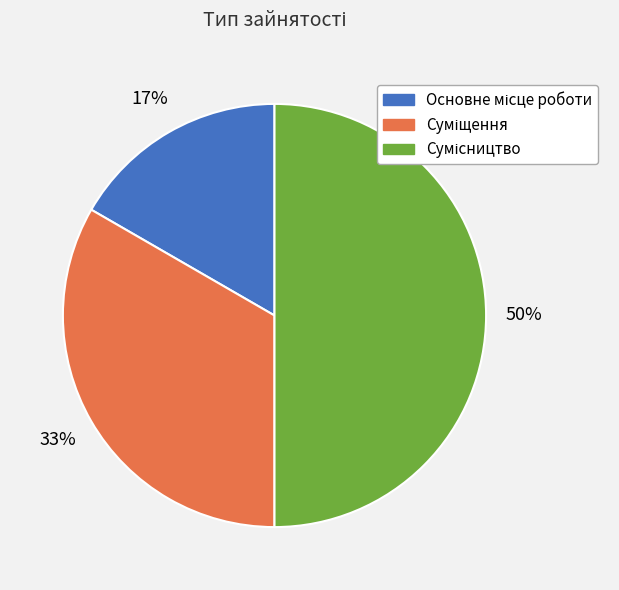

To the nearest percent, what is the difference between the largest and smallest slice percentages?

33%